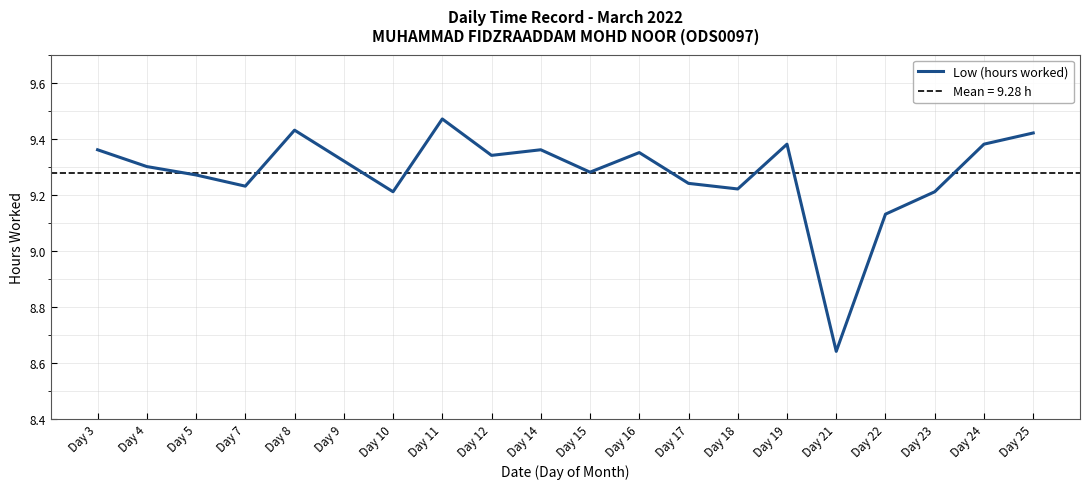

What is the value of the 12th point from the left?

9.3